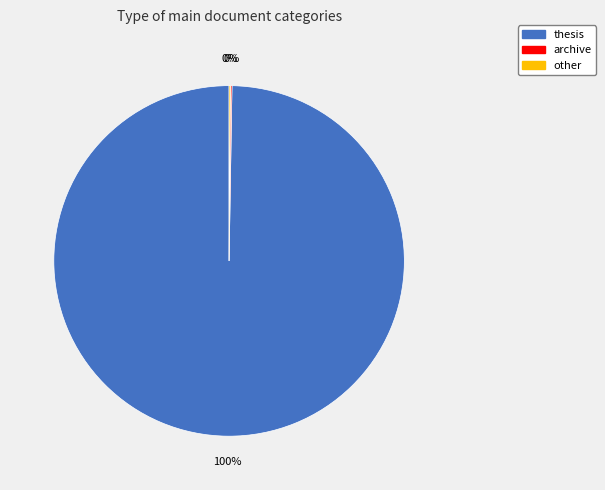

Is it true that thesis is 100% of the pie?

True